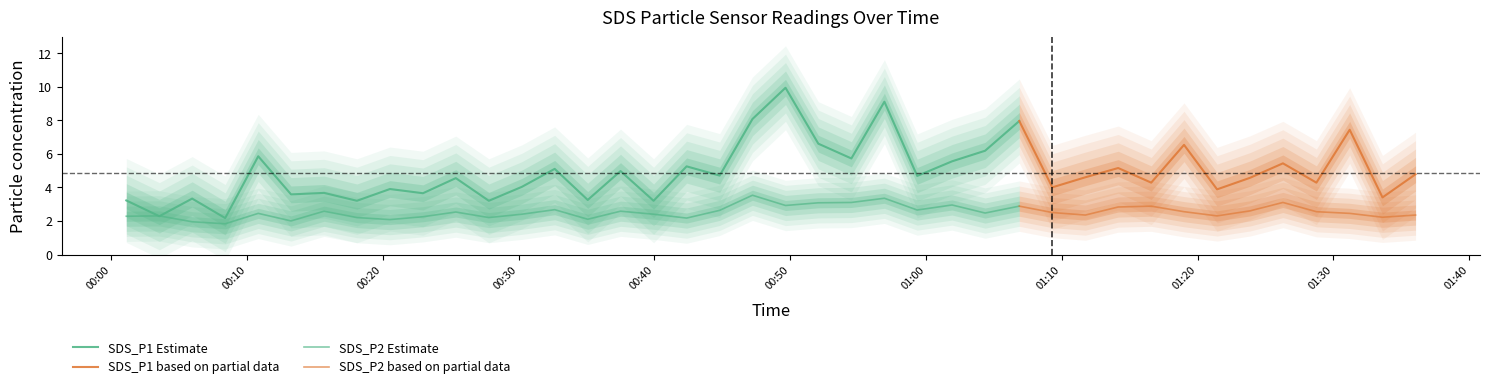

Is the value of SDS_P2 at 2020/12/26 00:56:56 greater than the value of SDS_P1 at 2020/12/26 00:59:21?

No